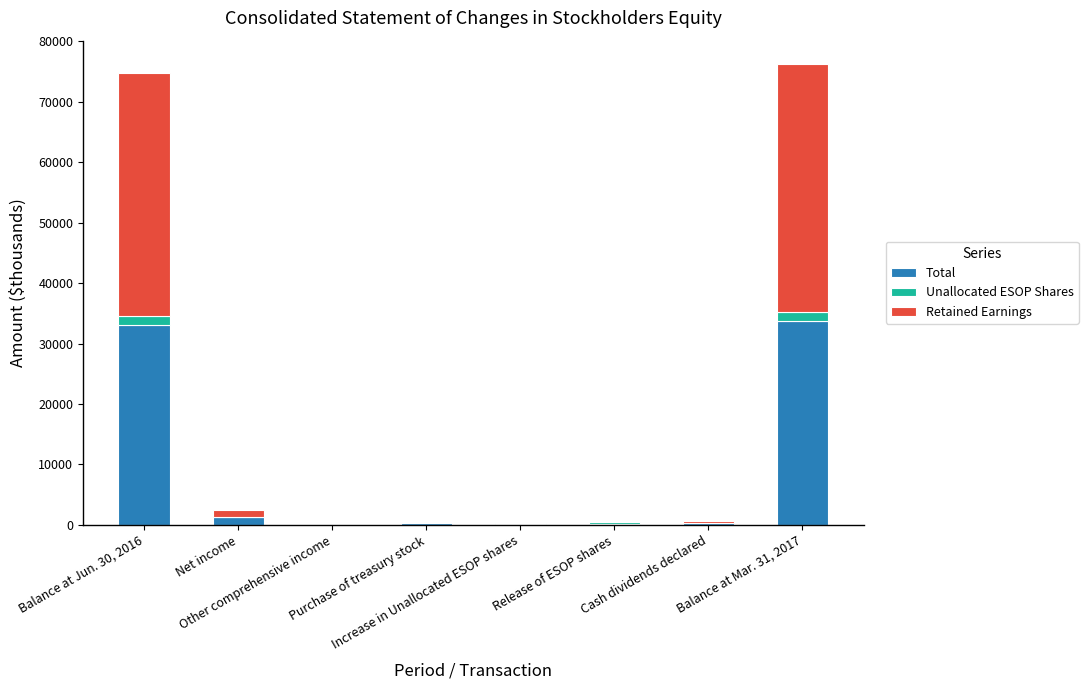

What is the total value across all series at Cash dividends declared?

562